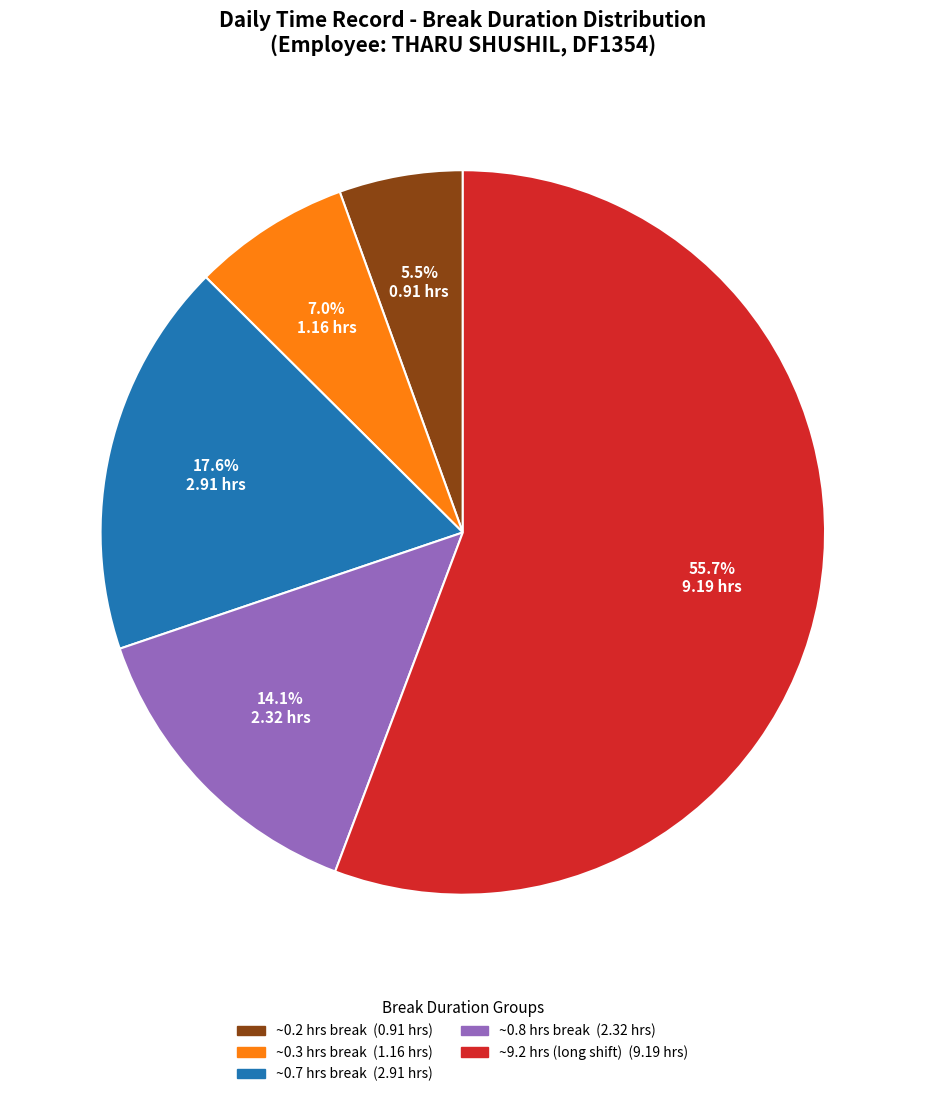

Is there a majority slice in this chart?

Yes